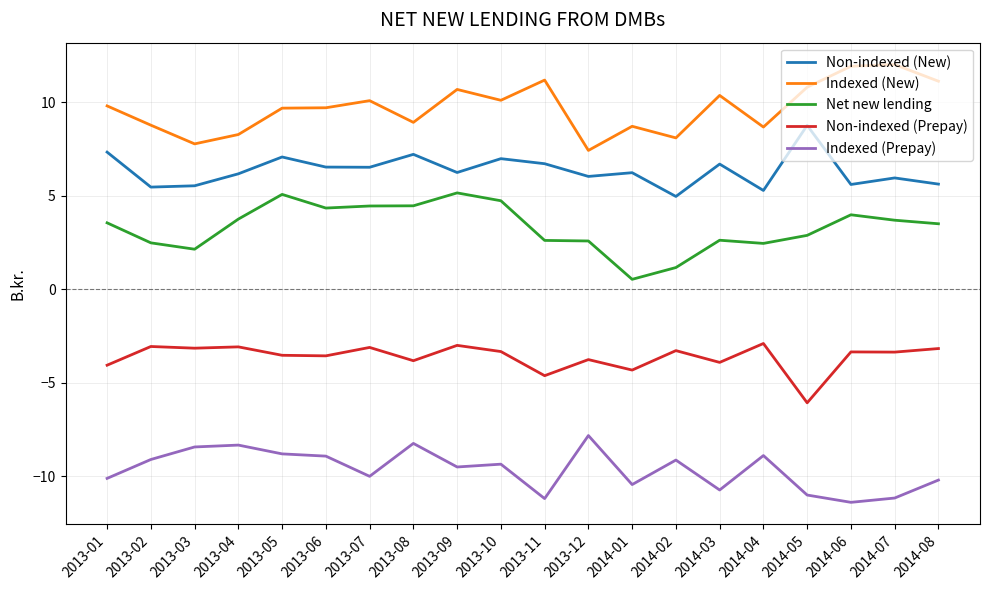

What is the difference between the highest and lowest values at 2014-08?

21.3